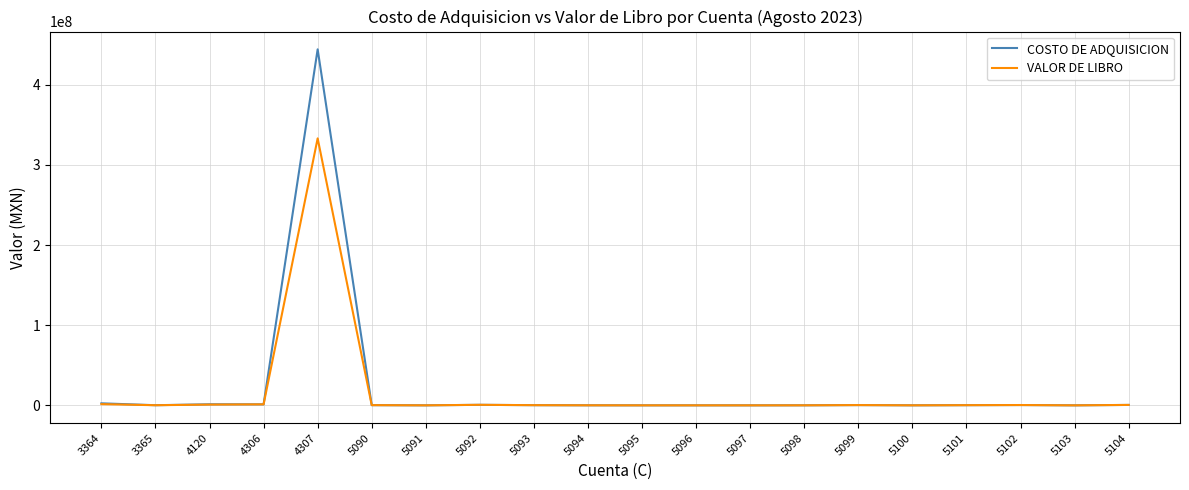

Which series has the largest range (max minus min)?

COSTO DE ADQUISICION